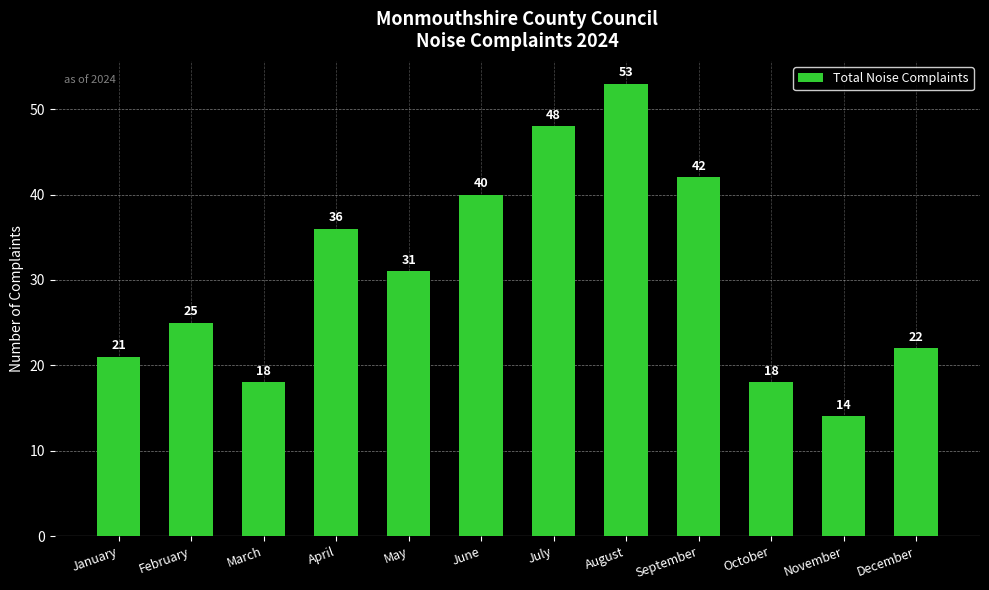

What is the sum of all values?

368